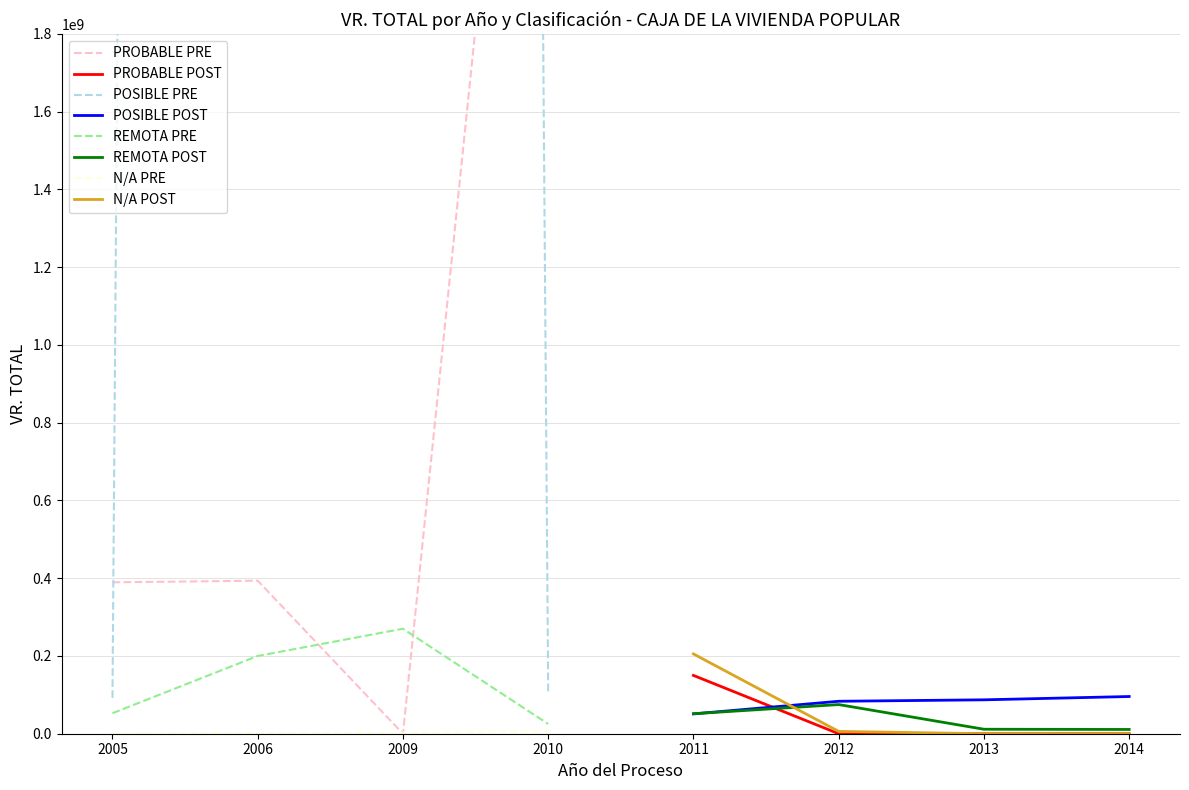

The value of REMOTA POST at 2011 is 51456371. True or false?

True